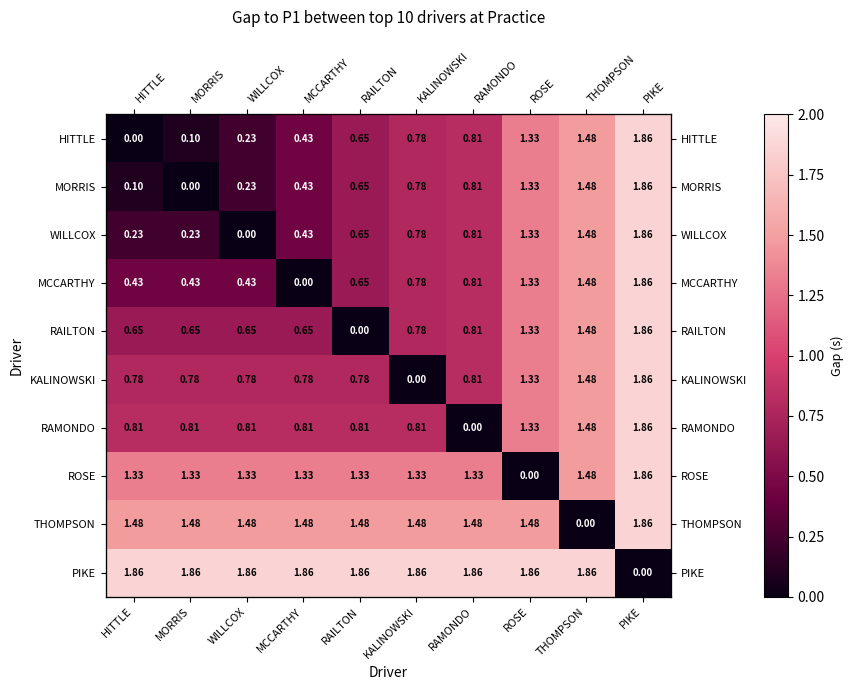

What is the sum of all WILLCOX values?

7.8